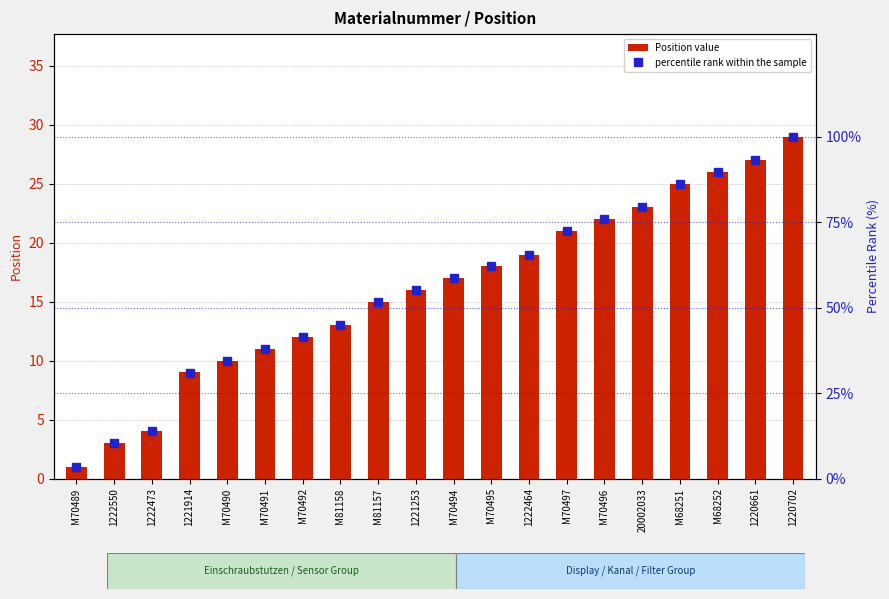

List the labels in order of percentile rank within the sample value, smallest first.

M70489, 1222550, 1222473, 1221914, M70490, M70491, M70492, M81158, M81157, 1221253, M70494, M70495, 1222464, M70497, M70496, 20002033, M68251, M68252, 1220661, 1220702